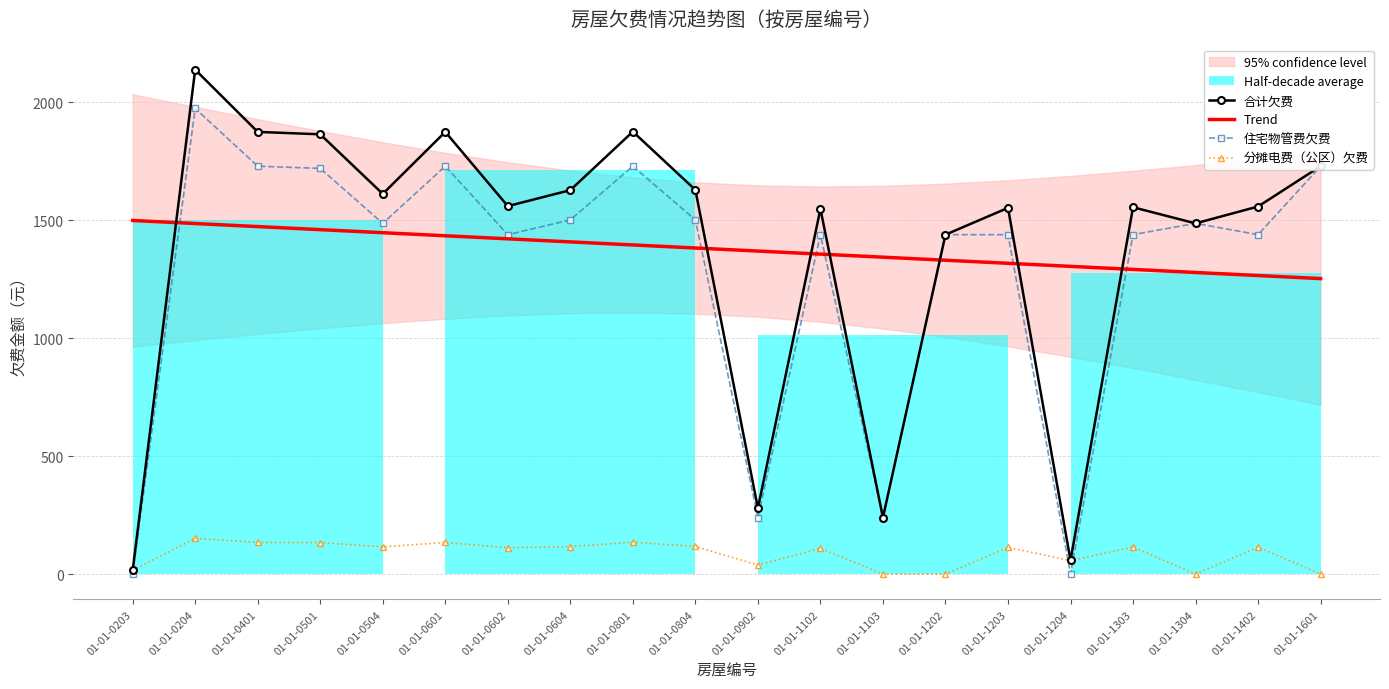

Count the number of categories in the chart.

20